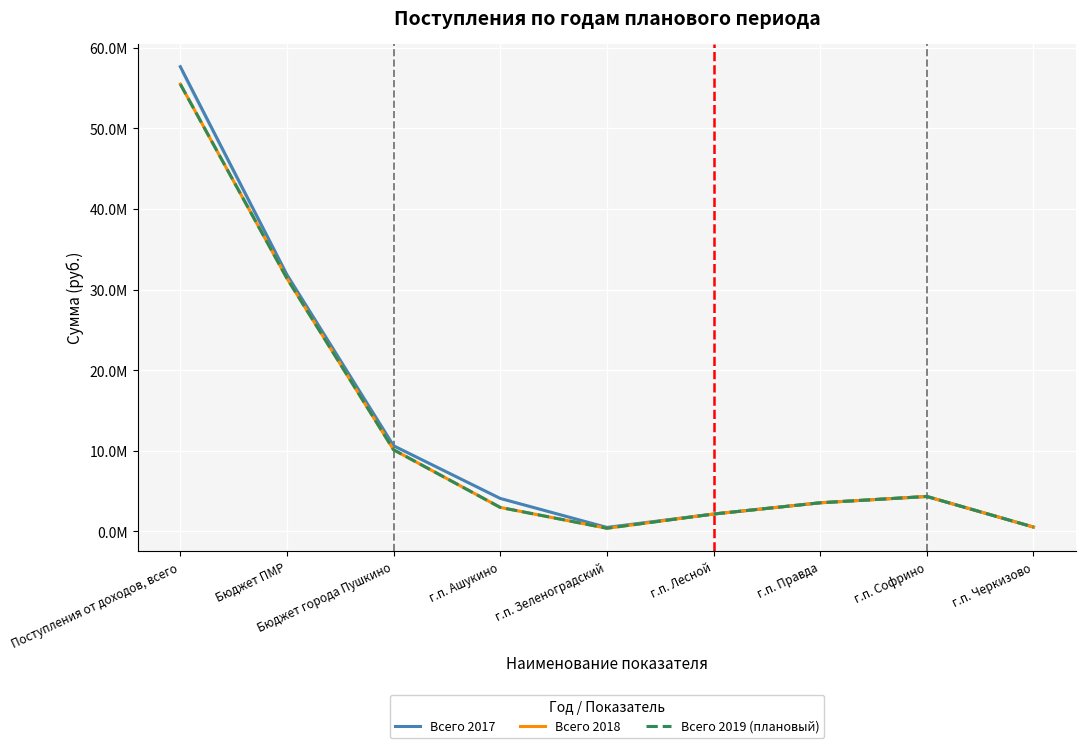

Which category has the highest value in the Всего 2019 (плановый) series?

Поступления от доходов, всего